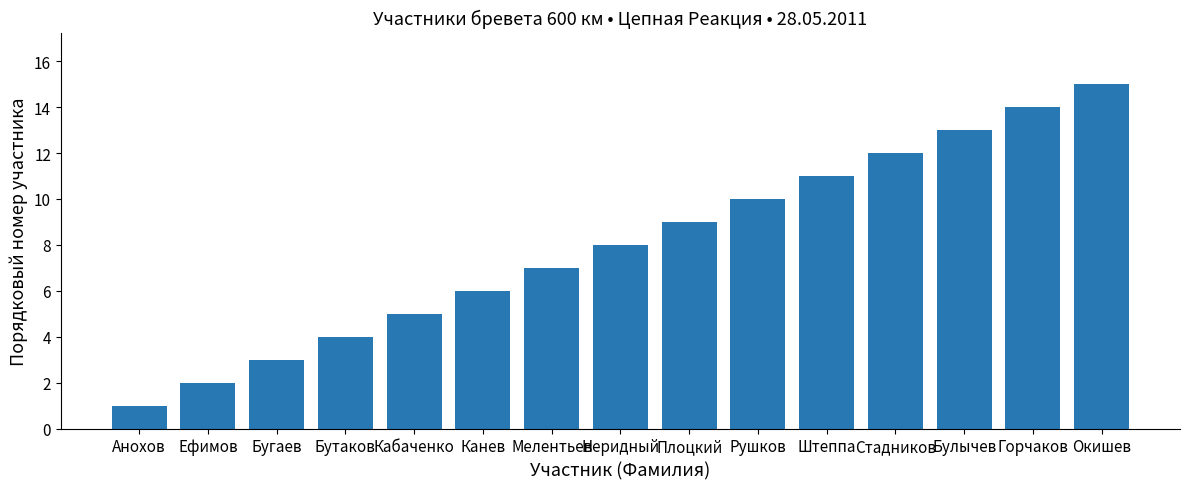

What is the label of the 7th bar from the left?

Мелентьев